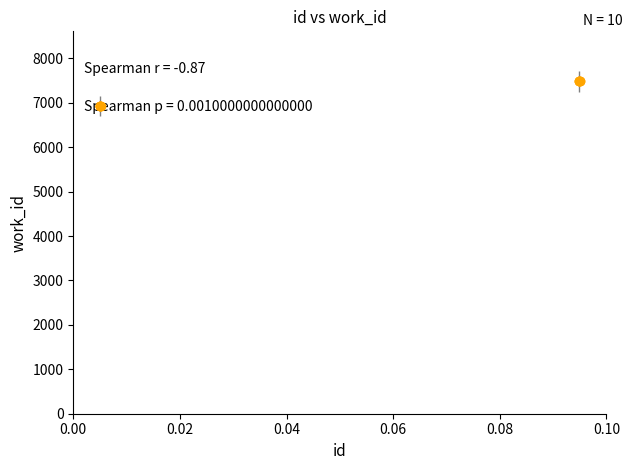

What is the sum of all values?

72115